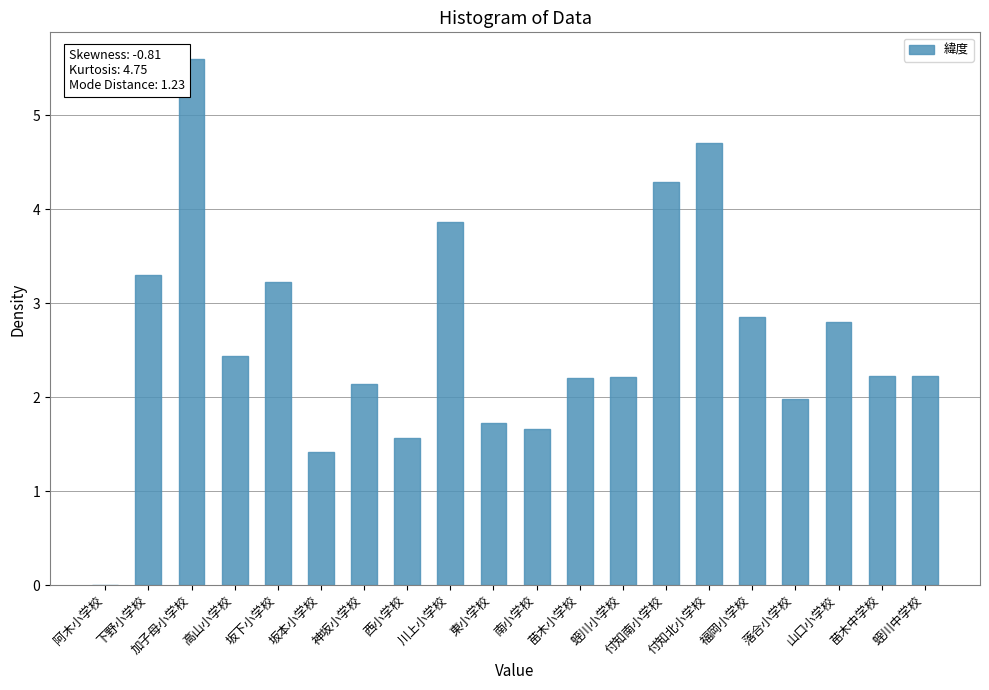

What is the change in value from 高山小学校 to 西小学校?

-0.9